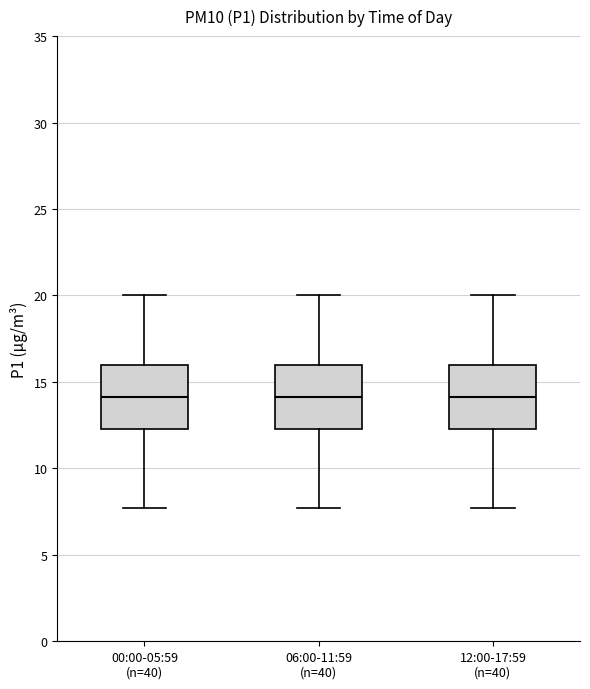

Reading left to right, transcribe this box plot: for each box, give where its median line is, the range the box spans, and where its two whiskers end, as read against the y-axis. The values are not printed on the chart, so give them approximately, as read against the axis.

00:00-05:59 (n=40): median 14.0, box 12.5 to 16.0, whiskers 7.5 to 20.0
06:00-11:59 (n=40): median 14.0, box 12.5 to 16.0, whiskers 7.5 to 20.0
12:00-17:59 (n=40): median 14.0, box 12.5 to 16.0, whiskers 7.5 to 20.0